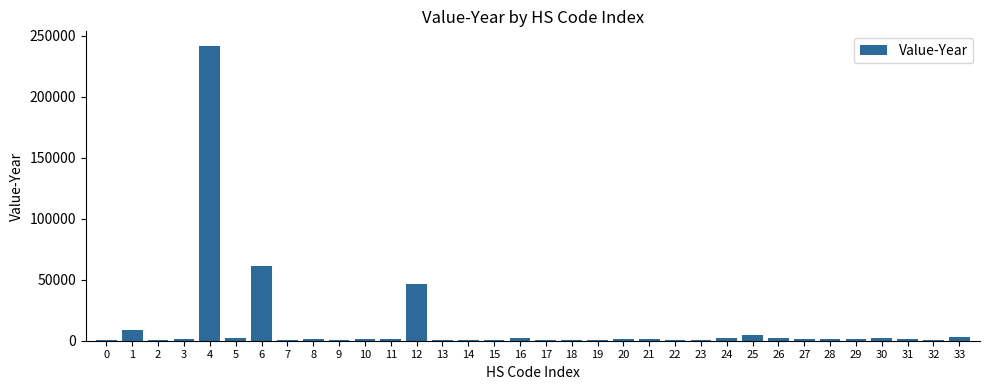

What is the greatest value displayed?

241416